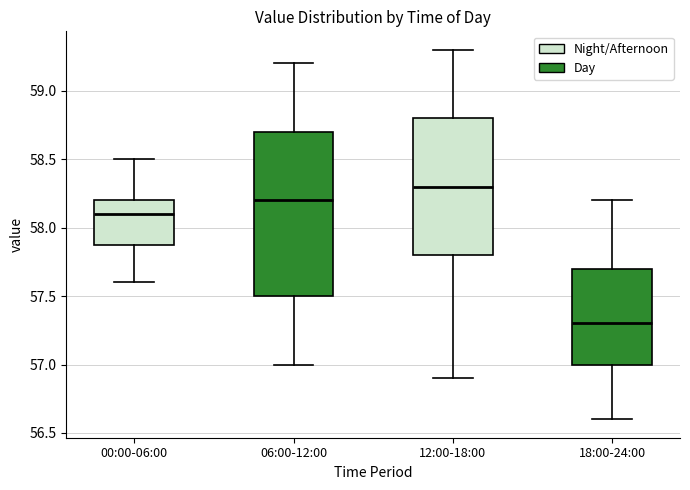

Where is the upper edge of the box for 06:00-12:00 on the y-axis? The values are not printed on the chart, so give them approximately, as read against the axis.

58.7